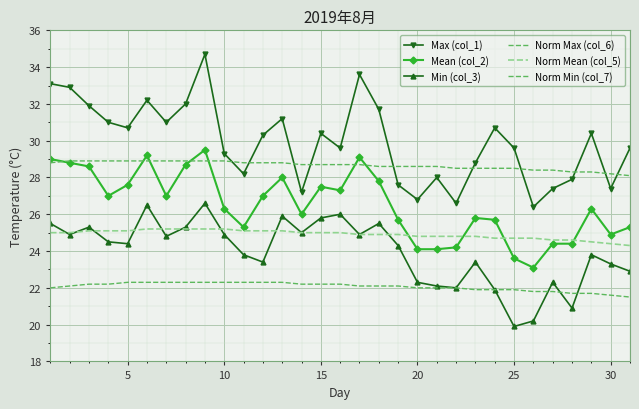

Which series has the largest total across all categories?

Max (col_1)